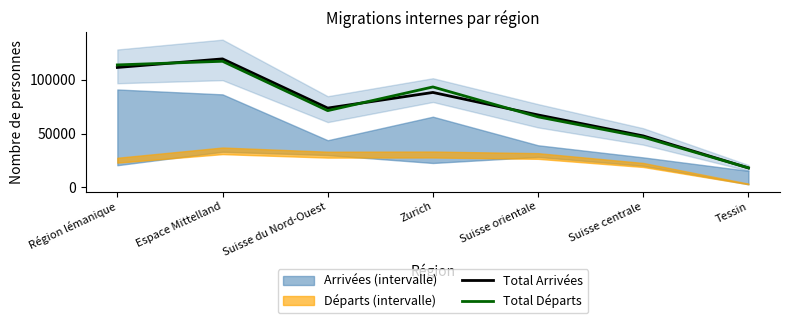

Reading left to right, transcribe all the data shown in this chart.

Total Arrivées: 111585	119563	73747	88307	67338	47806	18004
Total Départs: 113960	117354	71371	93430	65550	46655	18030